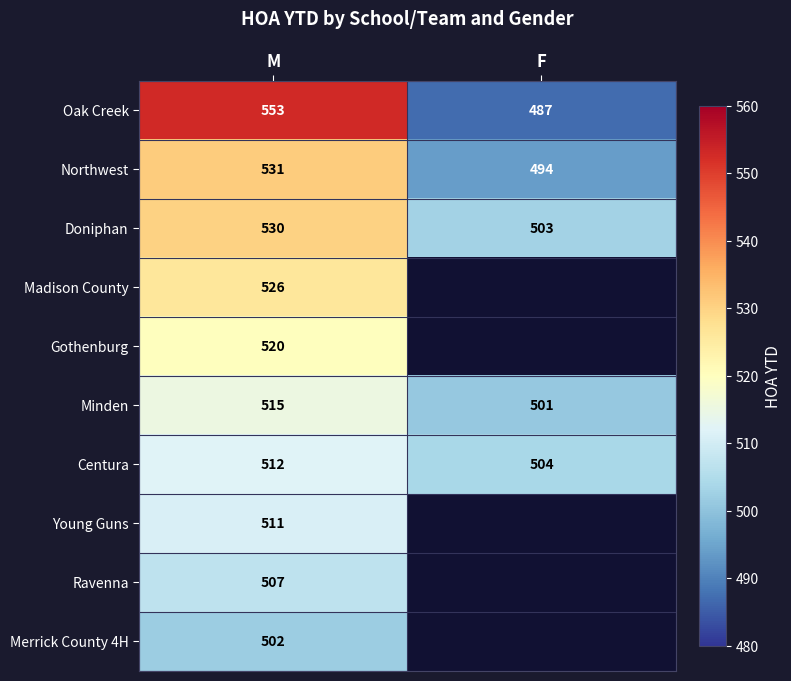

Between F and M, which is larger?

M